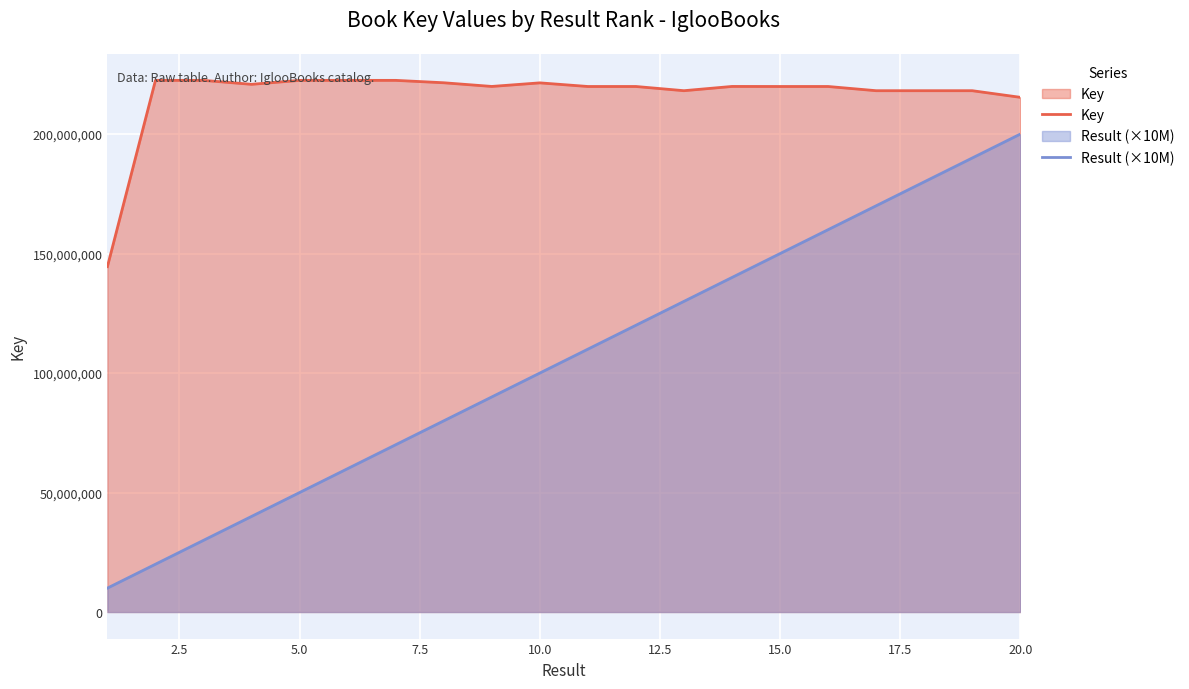

Rank the series at 10.0 from highest to lowest value.

Key, Result (×10M)